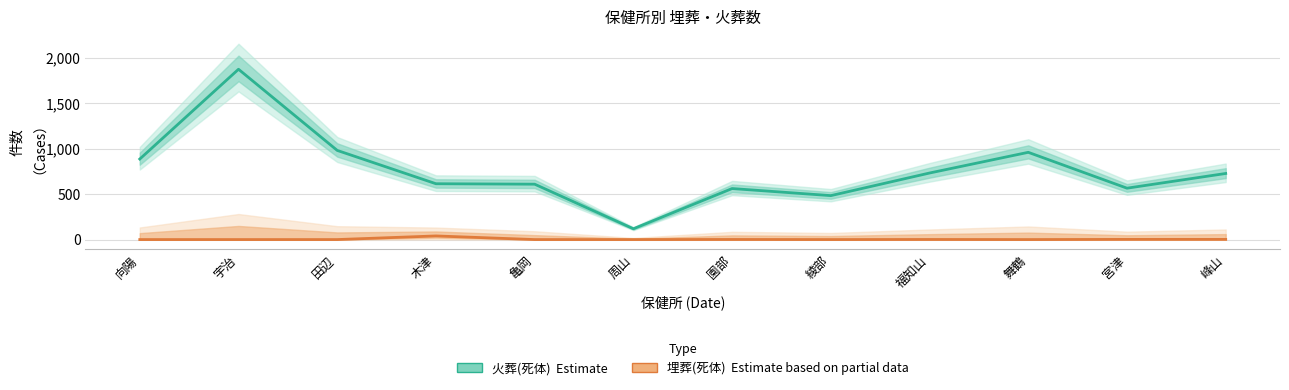

What is the difference between the maximum and minimum values in the 埋葬(死体) series?

40